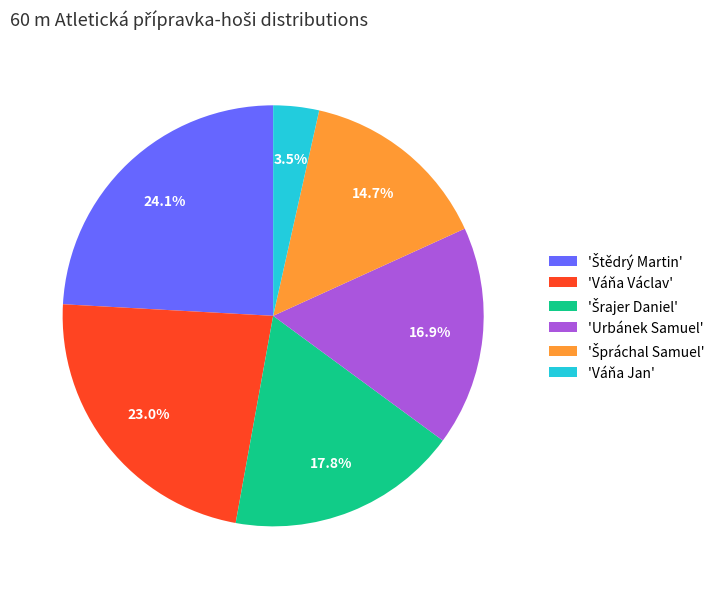

How much of the chart is everything except 'Váňa Jan'?

96.5%